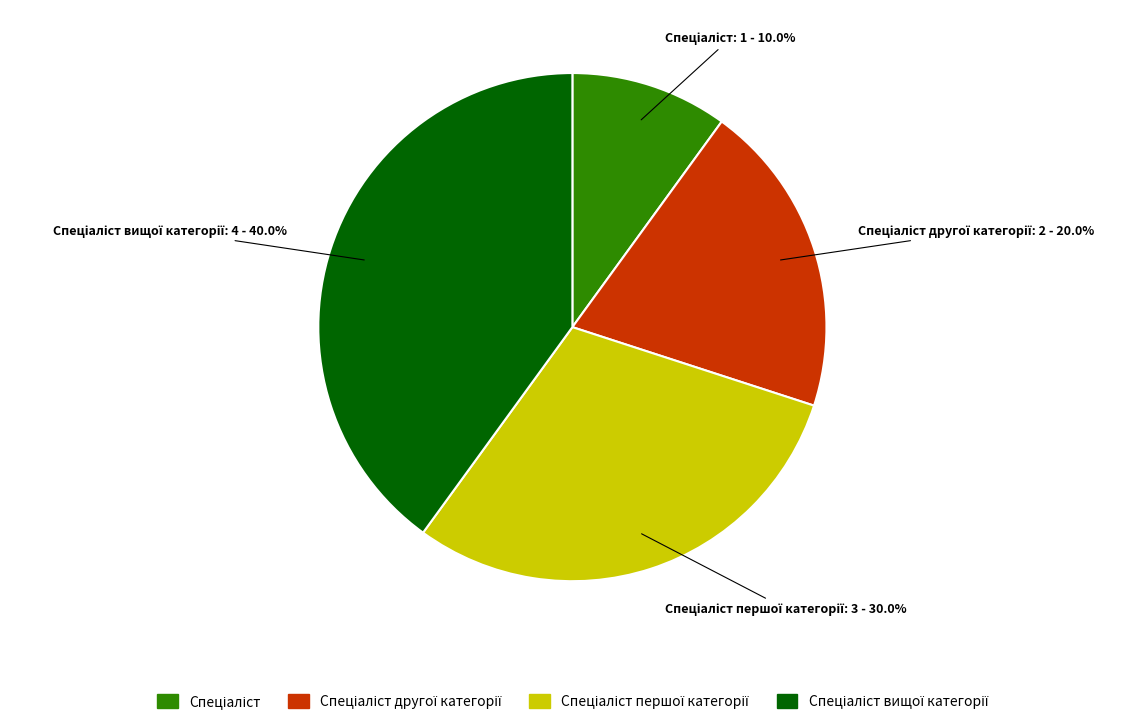

Is there a majority slice in this chart?

No